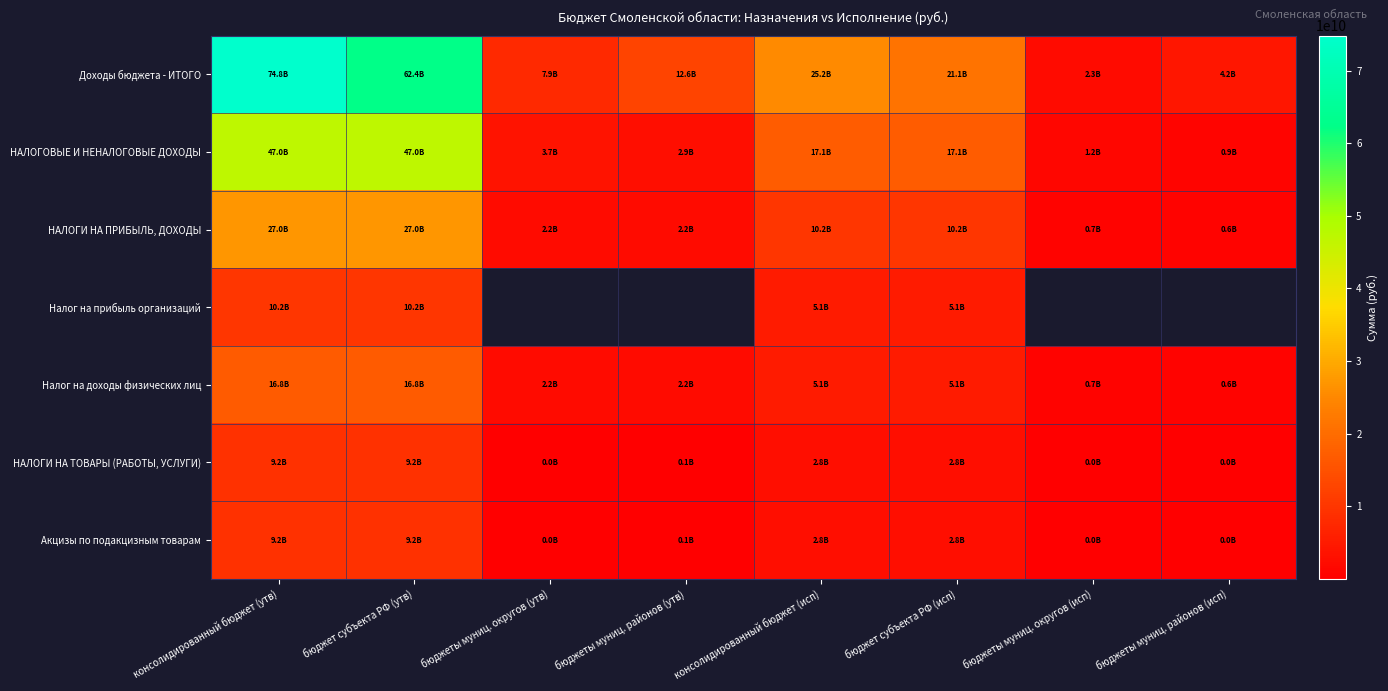

The value of Налог на прибыль организаций at консолидированный бюджет (утв) is 10220525000.0. True or false?

True